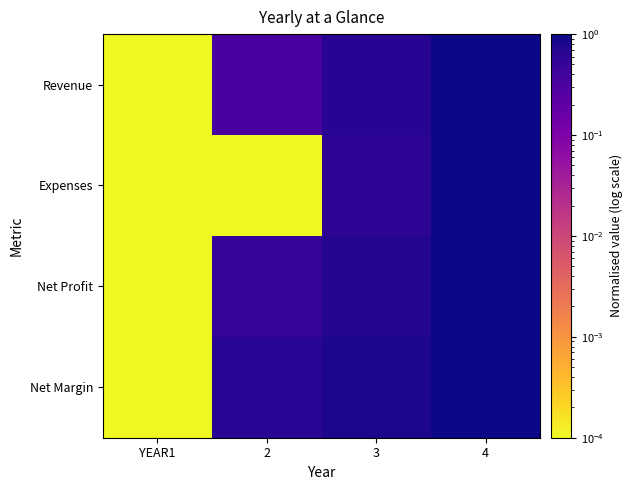

How many series are shown in this chart?

4